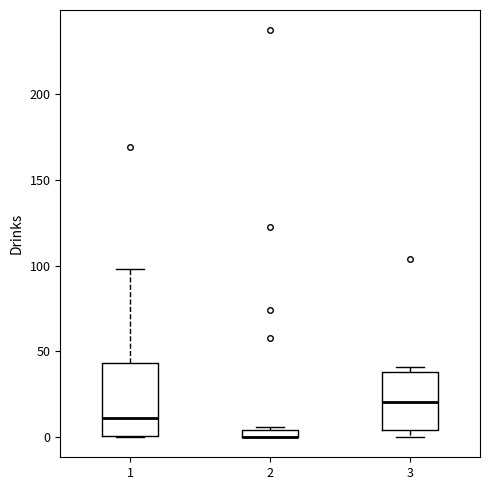

Where is the upper edge of the box at x = 3 on the y-axis? The values are not printed on the chart, so give them approximately, as read against the axis.

40